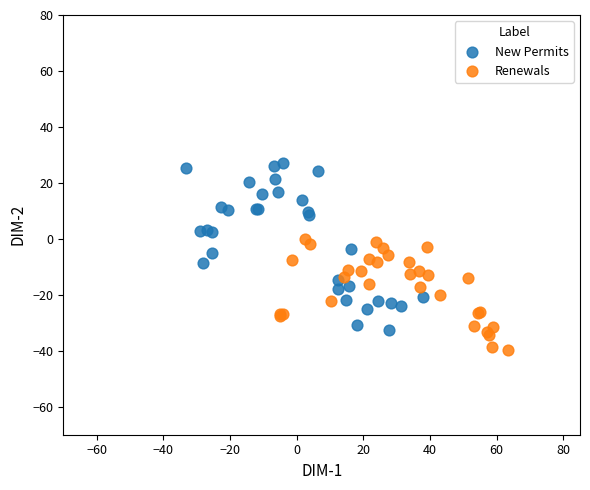

Which series reaches the minimum Y coordinate?

Renewals